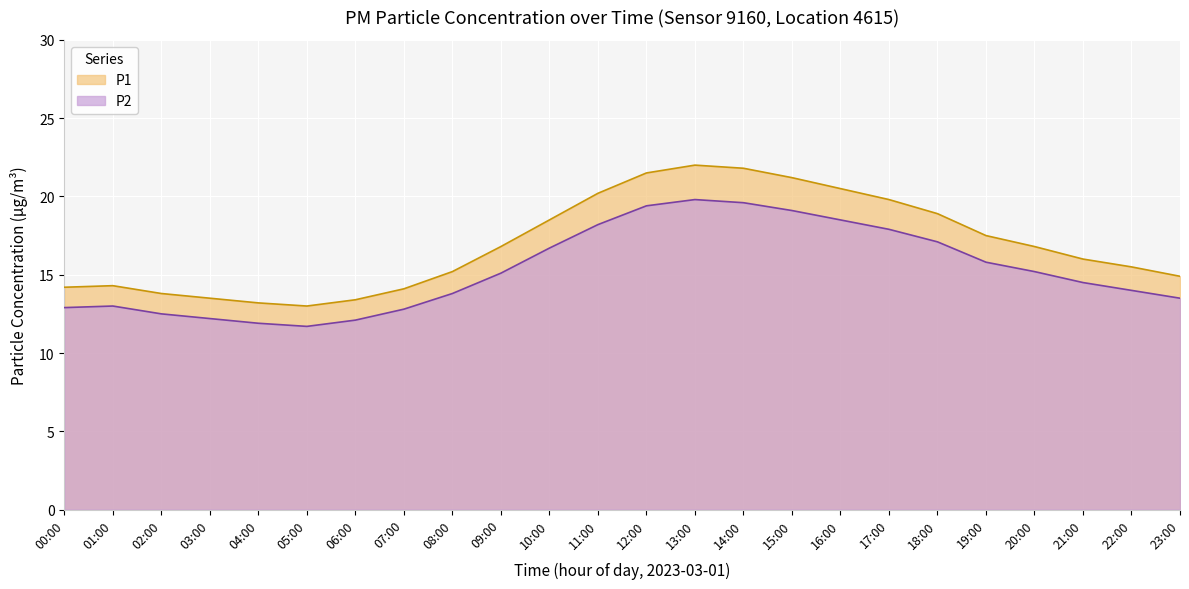

Where does the P1 series first go above 16?

09:00